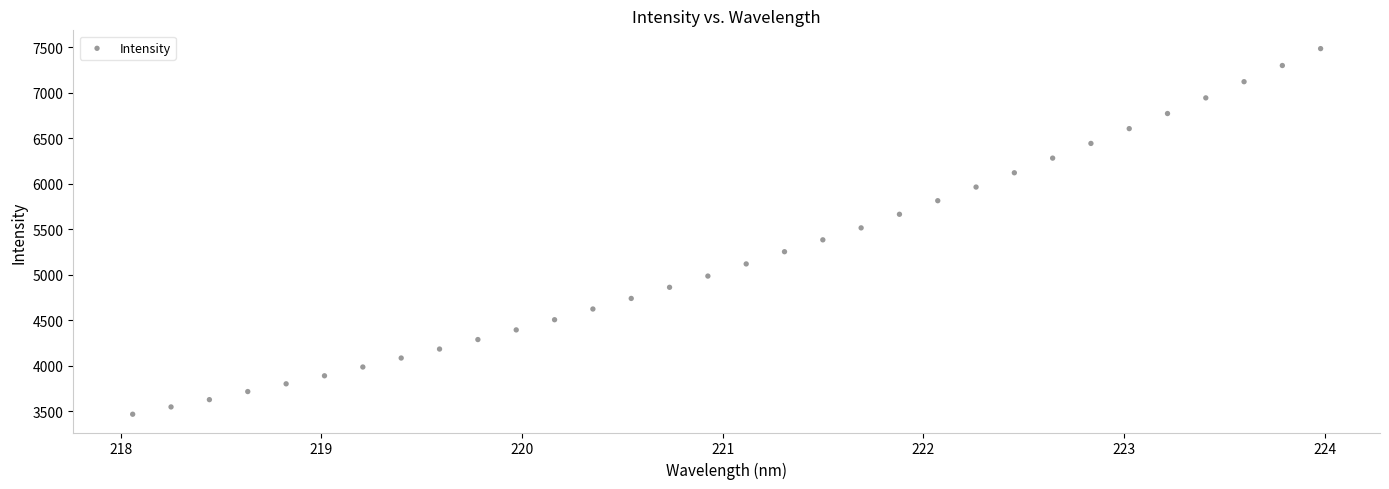

What is the range of Y values (max minus min)?

4015.7